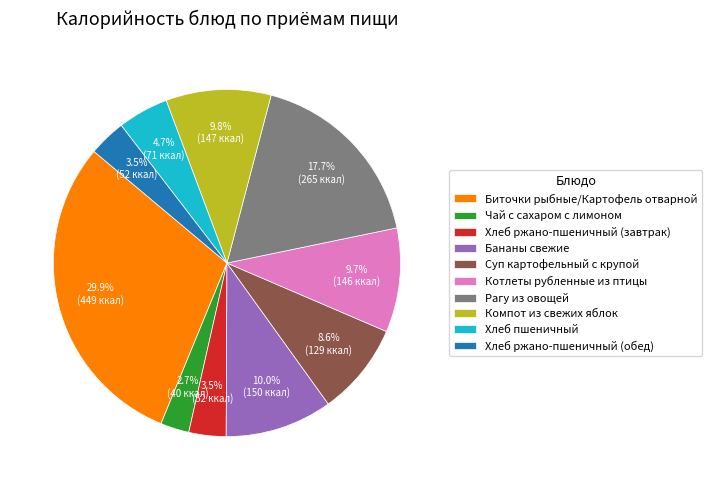

To the nearest percent, what is the difference between the Рагу из овощей and Чай с сахаром с лимоном slice percentages?

15%